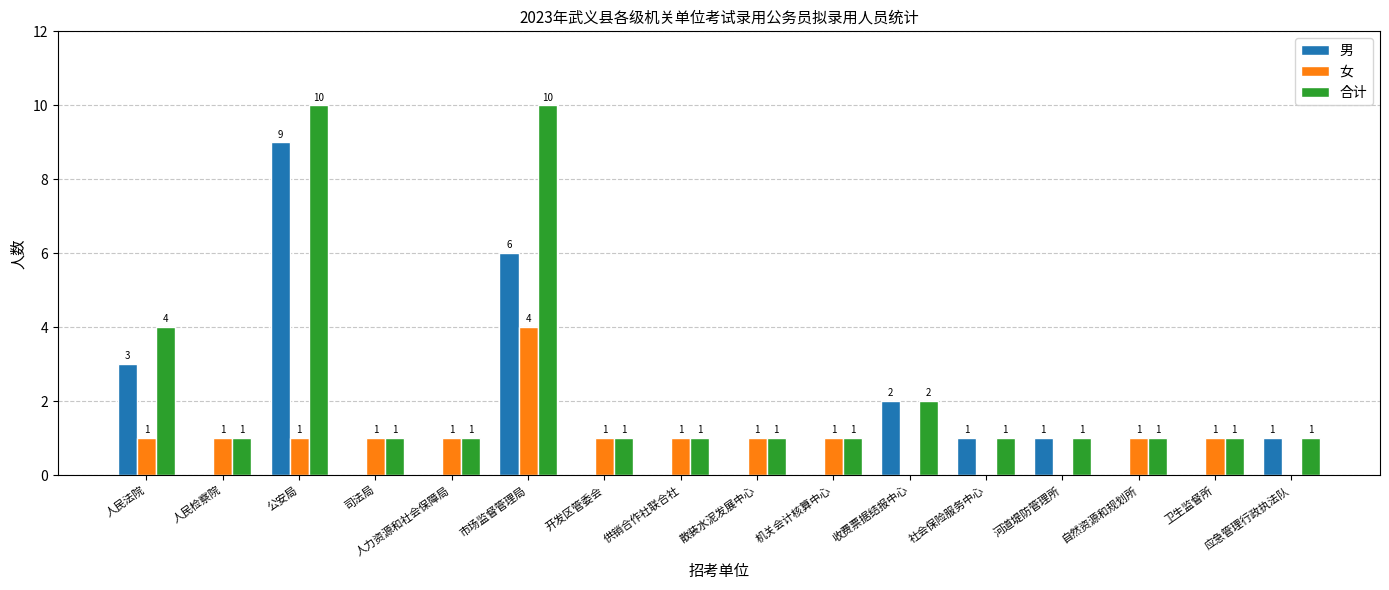

What is the greatest value displayed?

10